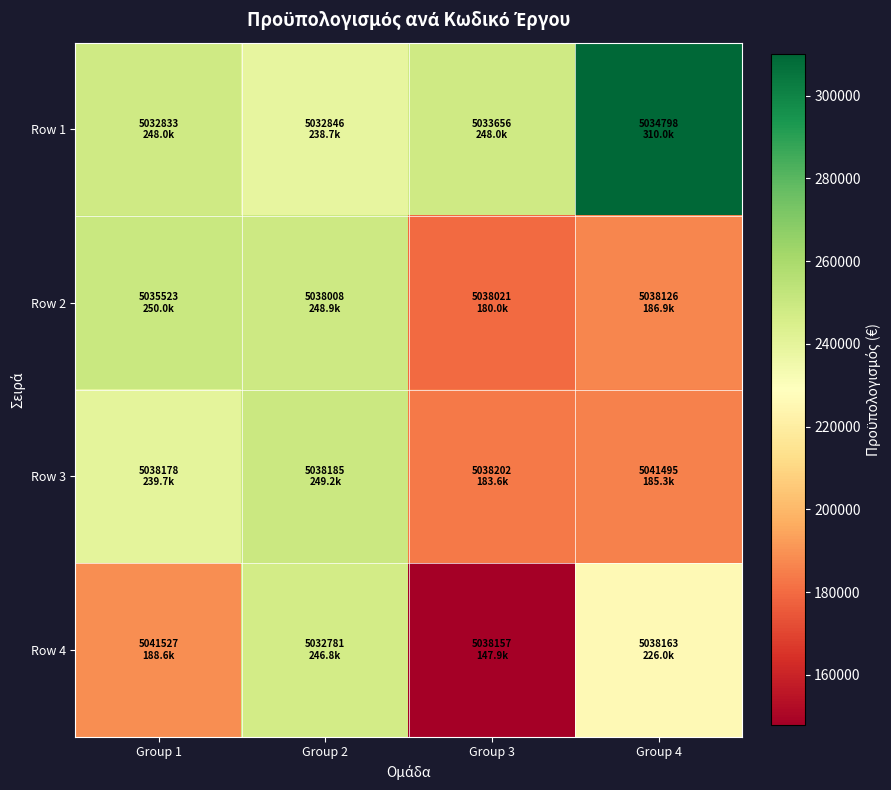

List the series in order of their peak value, lowest first.

Row 4, Row 3, Row 2, Row 1